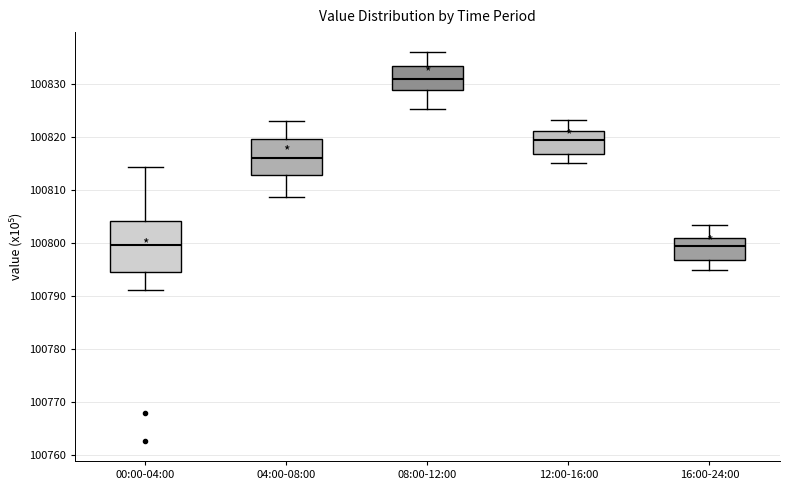

Comparing the boxes themselves (not the whiskers), which one is the tallest?

00:00-04:00